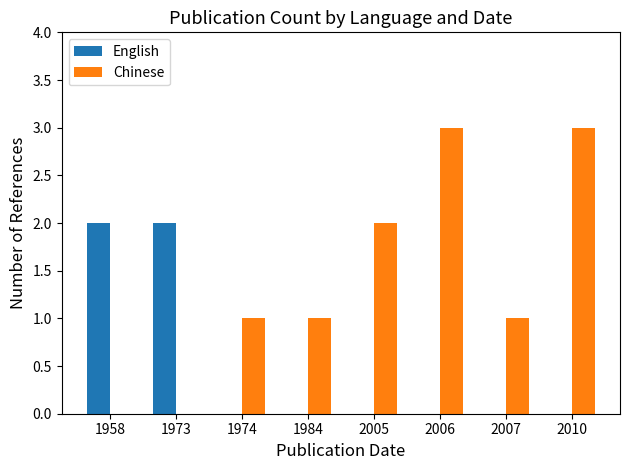

What are all the series names shown in the legend?

English, Chinese